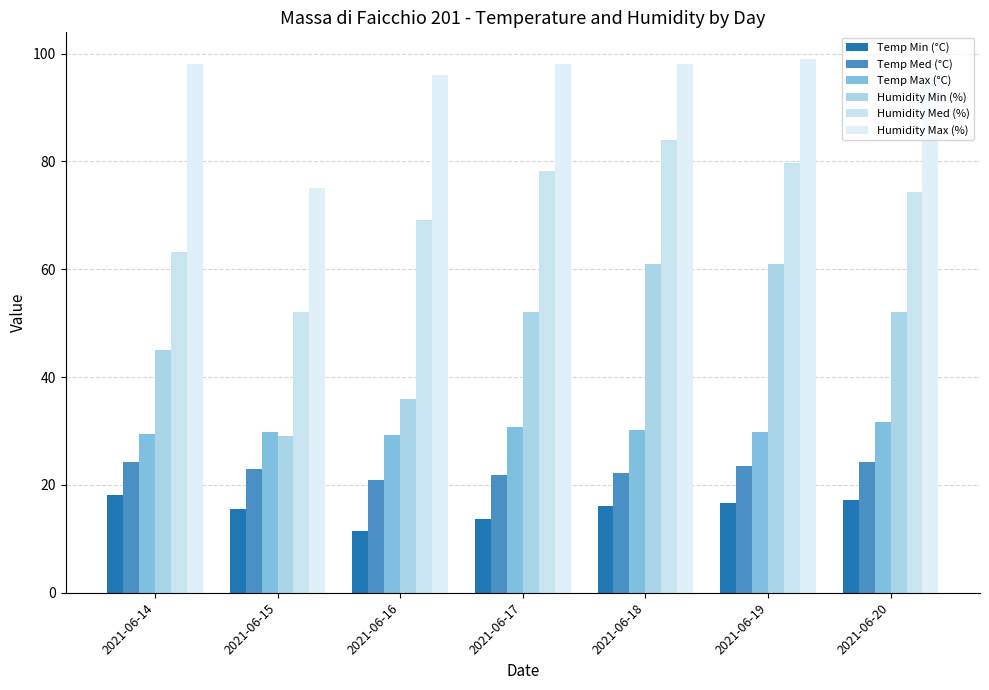

Does the chart contain stacked bars?

No